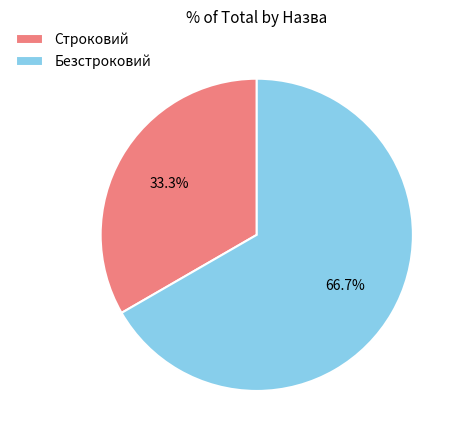

The Строковий slice represents 40% of the pie. True or false?

False